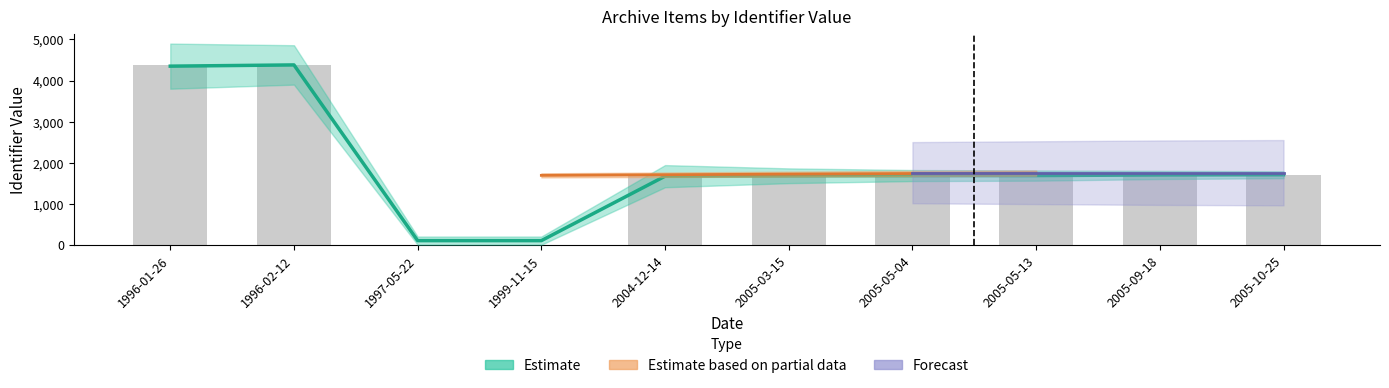

At which label is the value closest to 2190?

2005-10-25